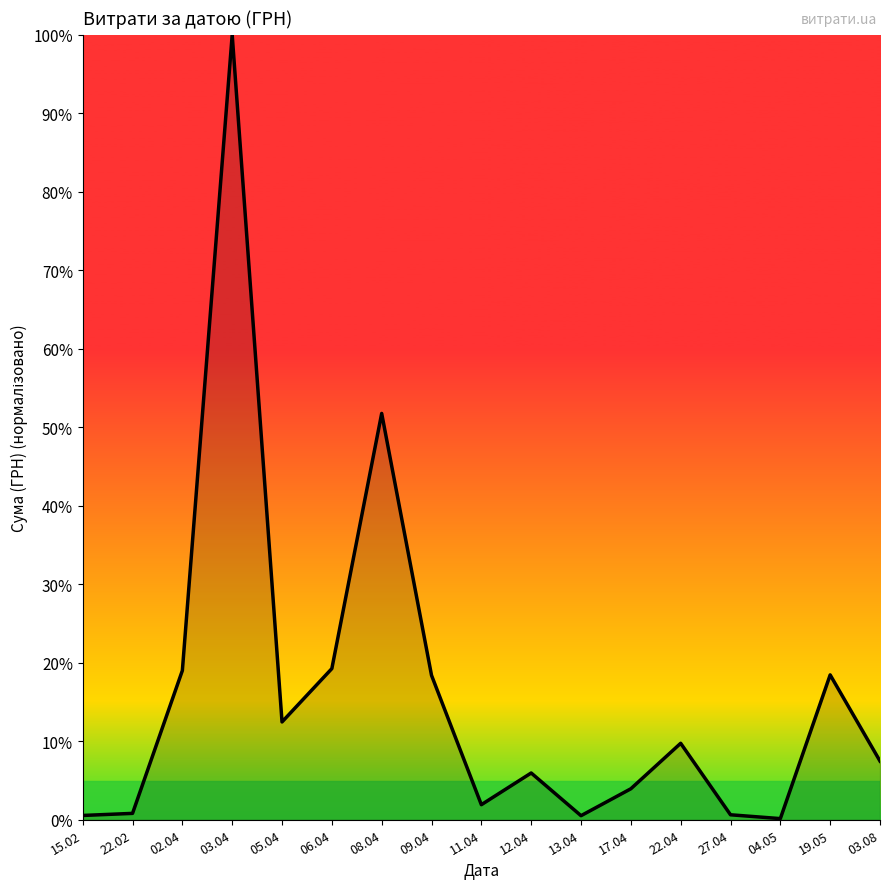

What is the sum of all values?

271.1